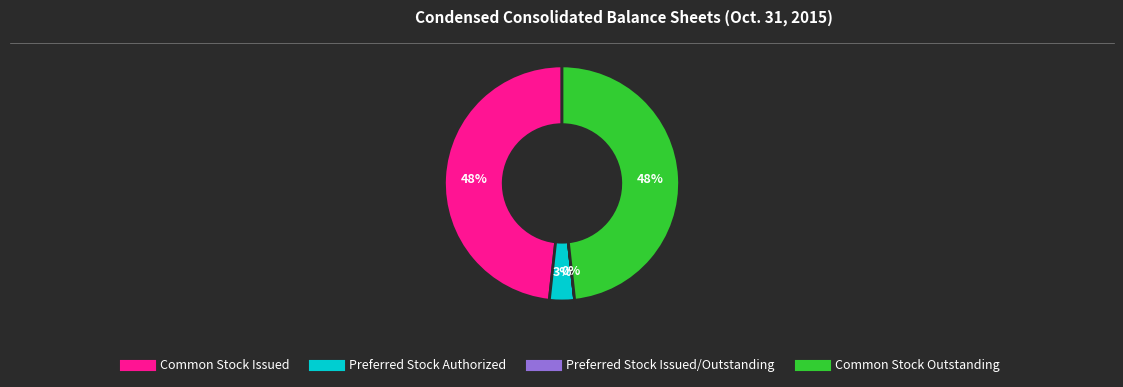

To the nearest percent, what is the average slice percentage?

25%